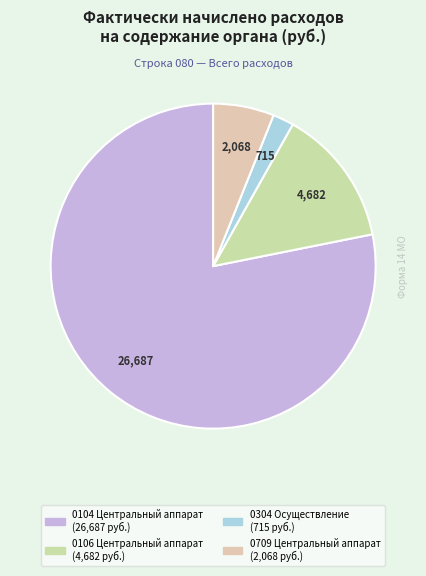

Count the number of slices in the pie.

4